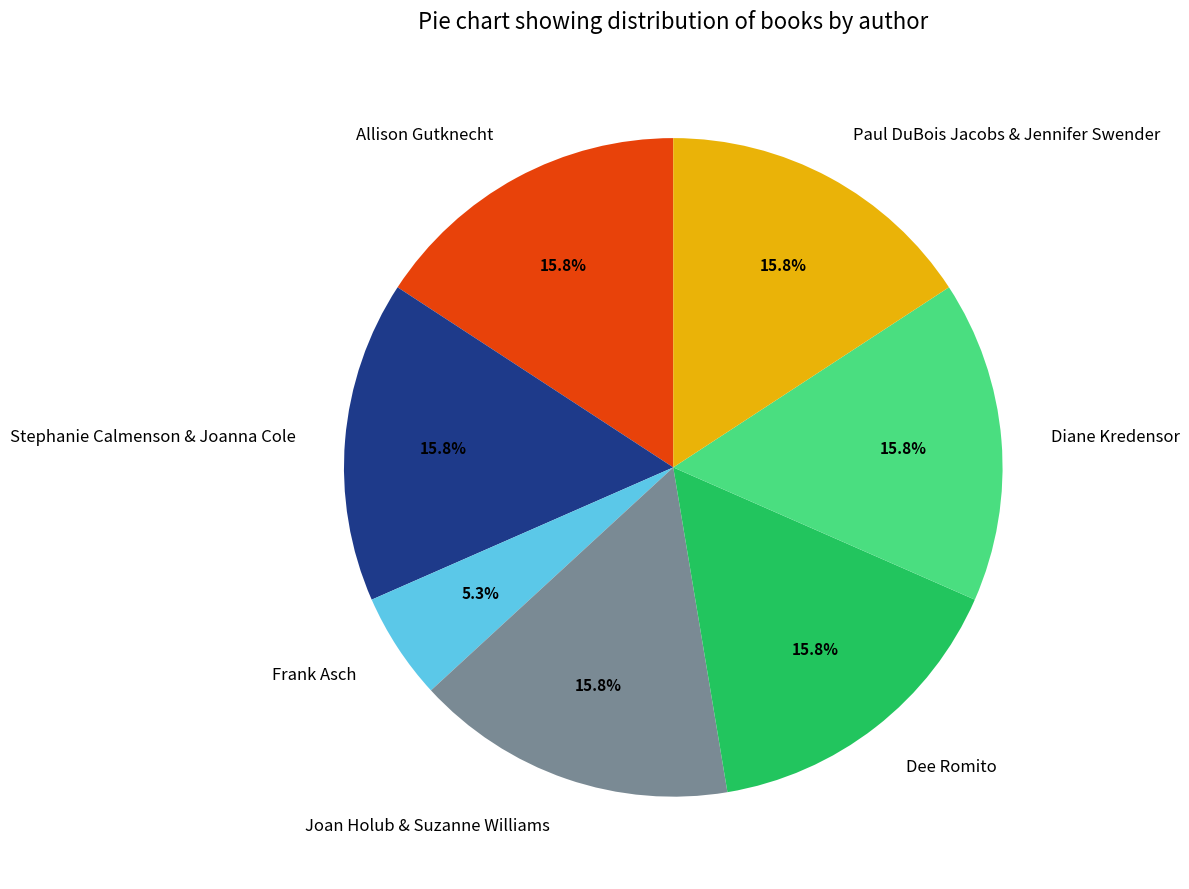

The Dee Romito slice represents 16% of the pie. True or false?

True